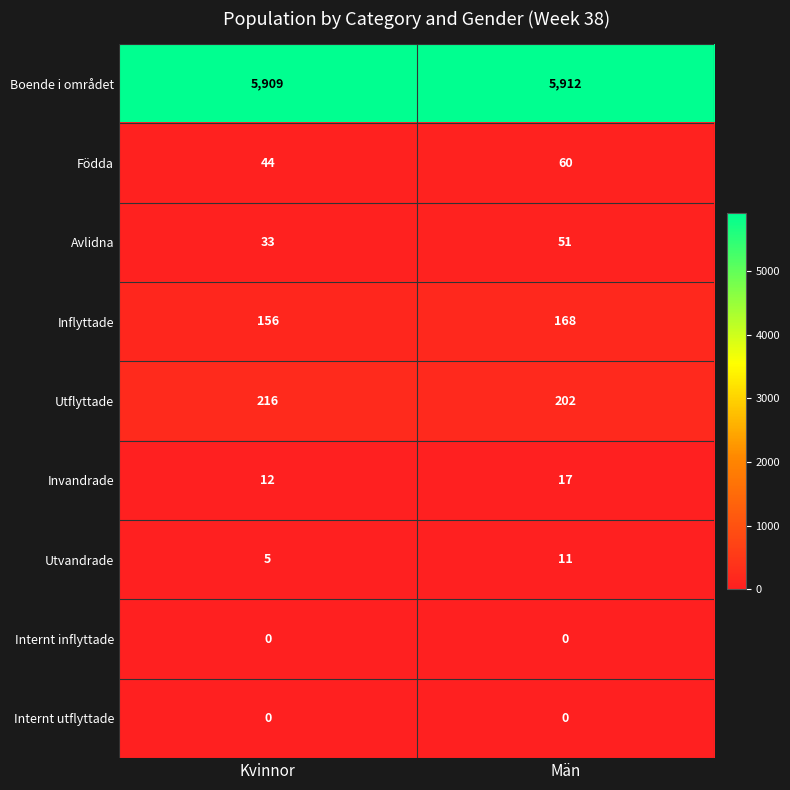

At which label is Avlidna closest to 42?

Kvinnor